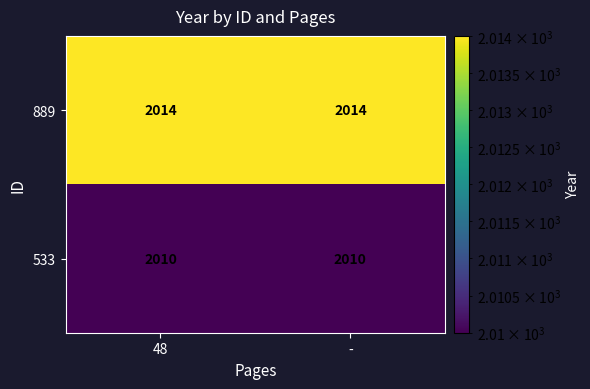

Reading right to left, extract all data points from this chart.

889: -=2014	48=2014
533: -=2010	48=2010